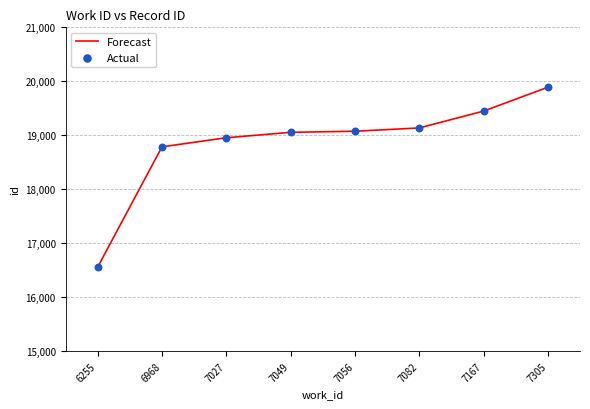

The value at 7305 is 19890. True or false?

True